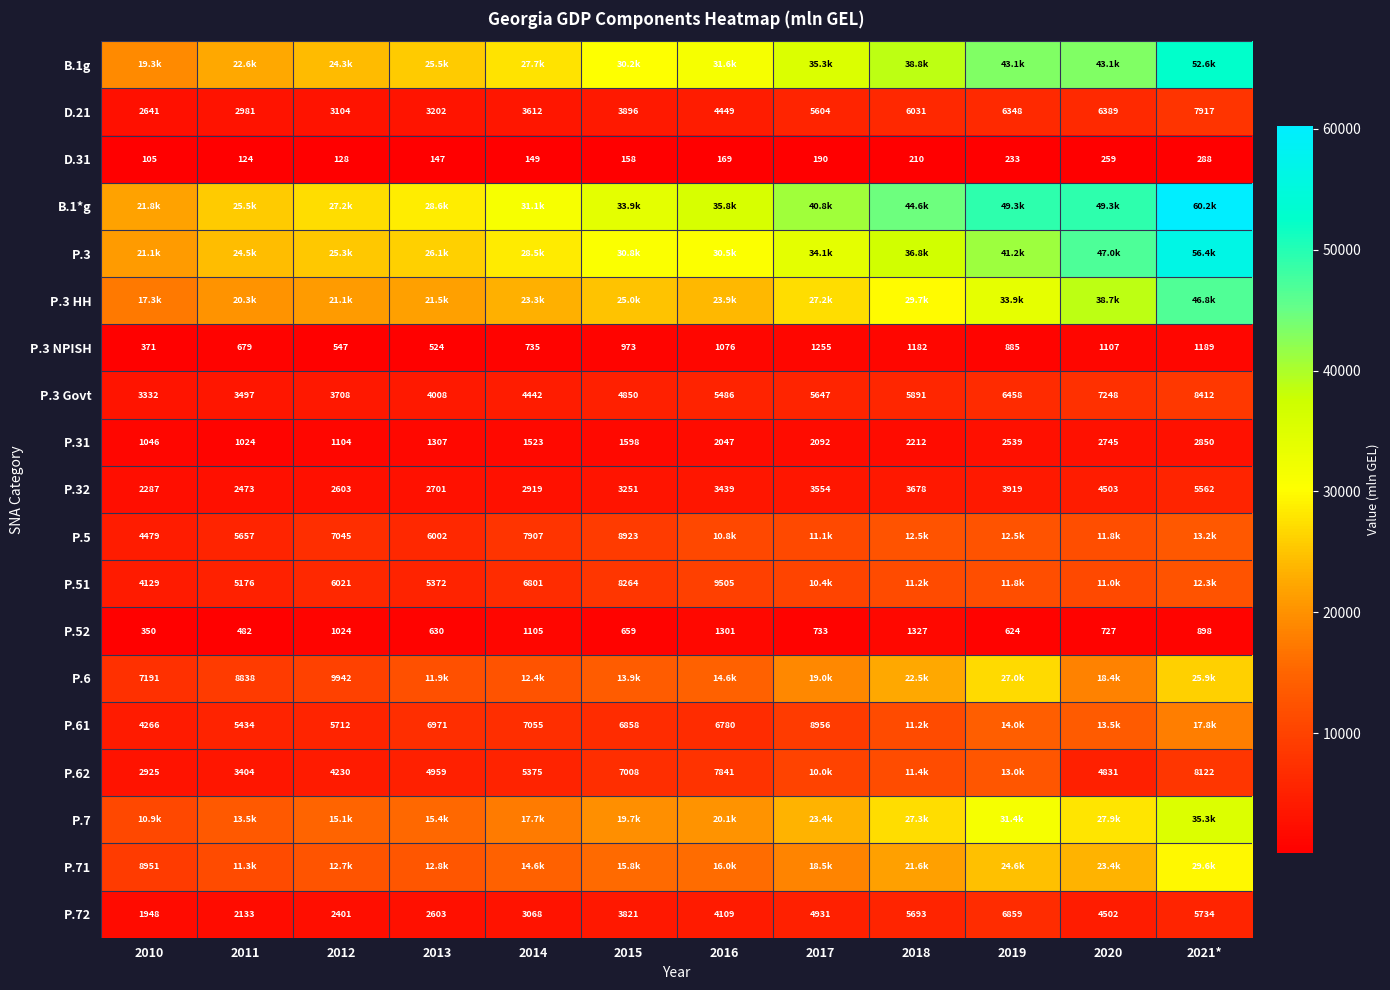

The value of P.3 NPISH at 2011 is 1184.9. True or false?

False